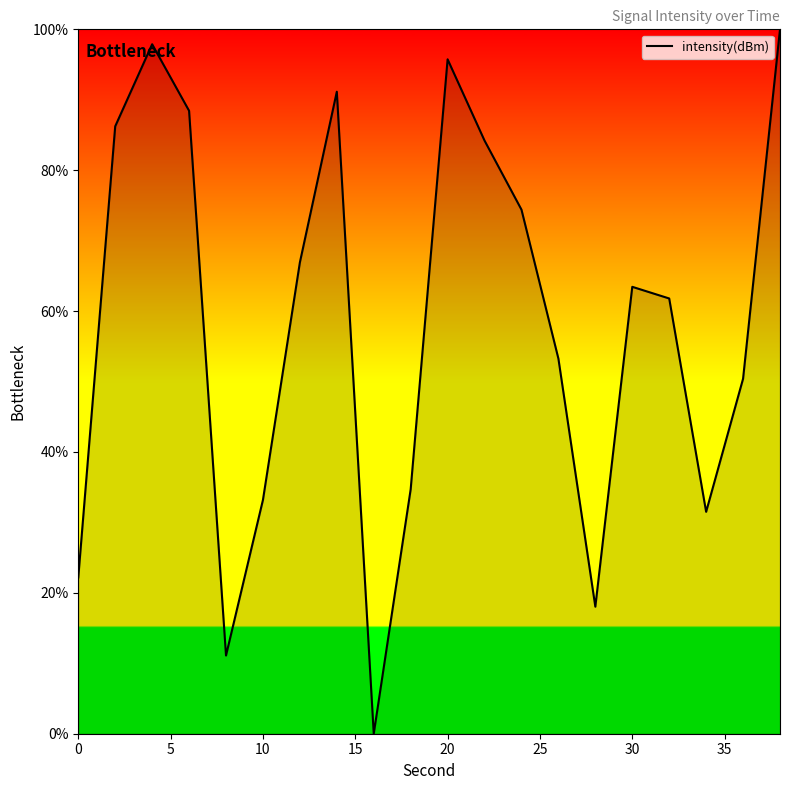

What is the difference between the maximum and minimum values?

100.0